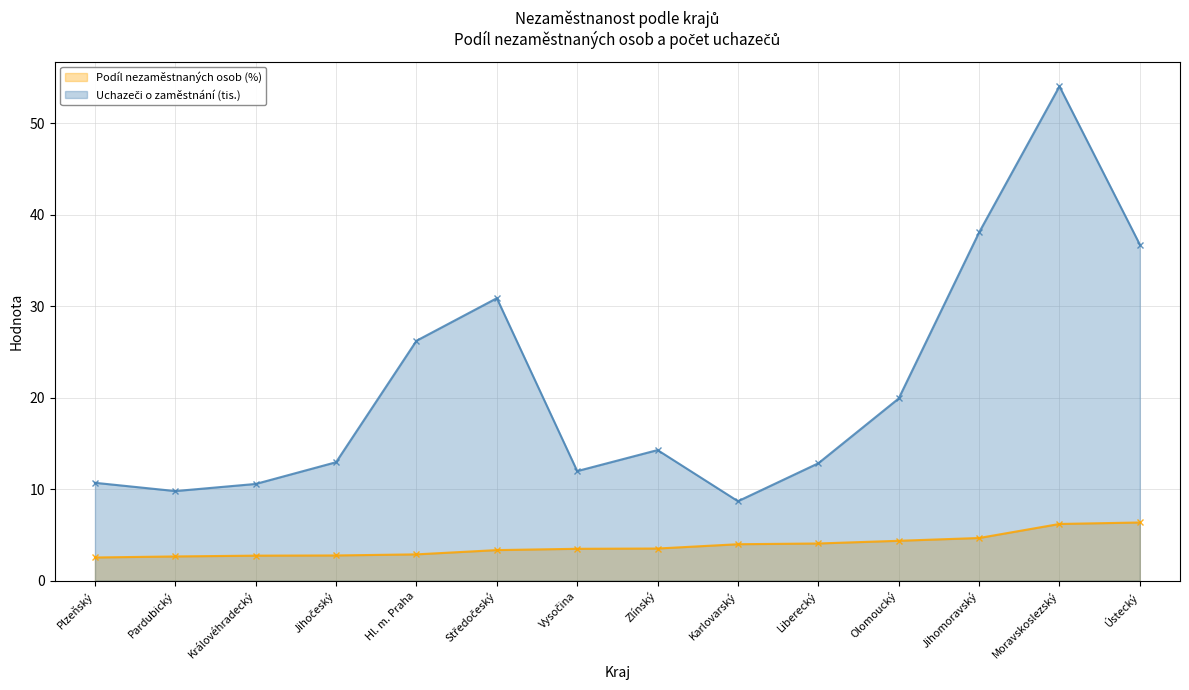

Which series has the largest range (max minus min)?

Uchazeči o zaměstnání (tis.)